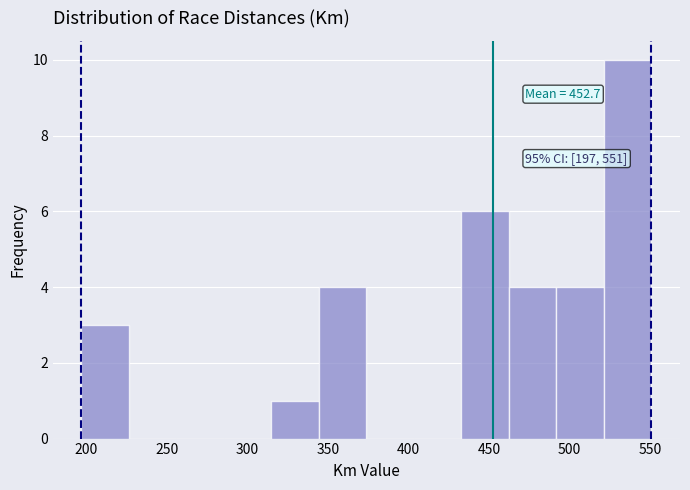

Over which range of the x-axis is the bar tallest?

521.5 to 551.0